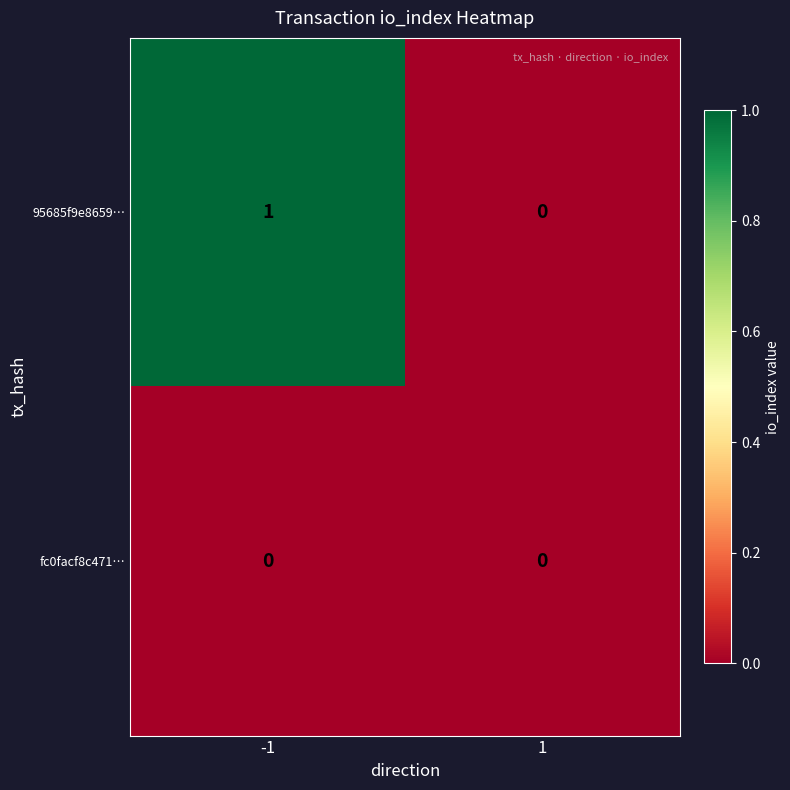

Is the value of 95685f9e8659… at -1 greater than the value of fc0facf8c471… at -1?

Yes